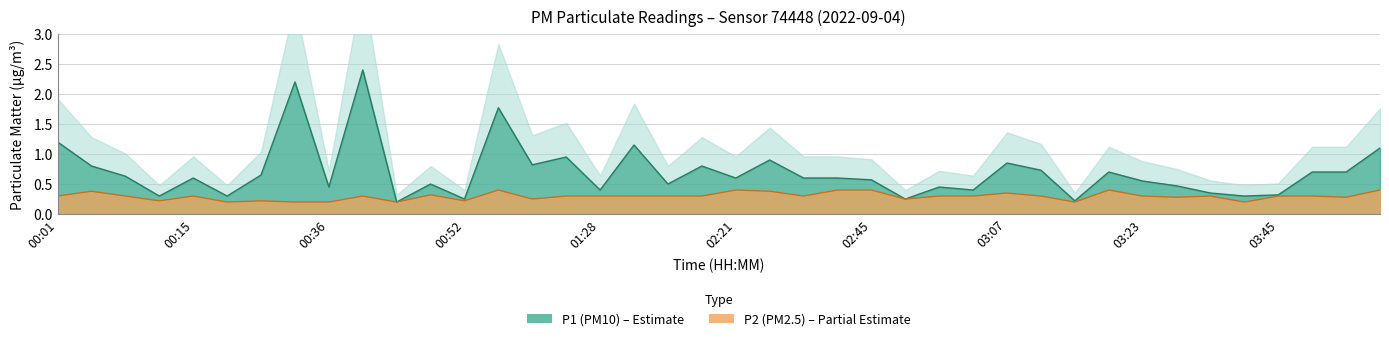

What is the total value across all series at 03:39?

0.5